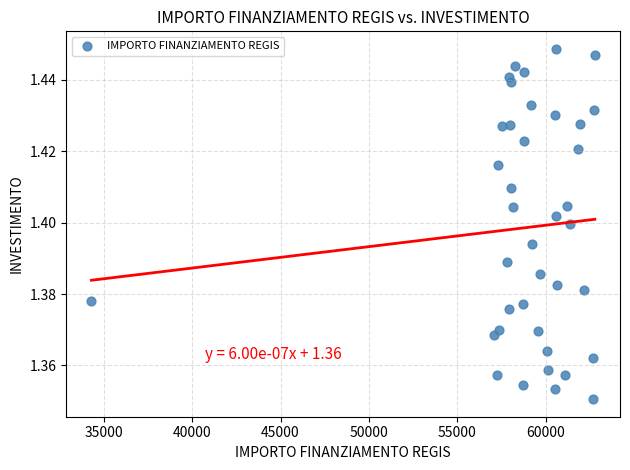

What is the range of X values (max minus min)?

28485.4